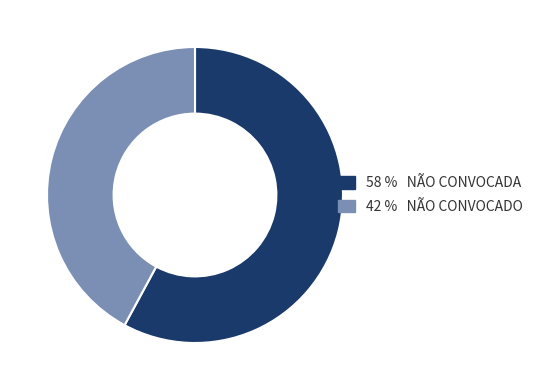

How many slices are in this pie chart?

2